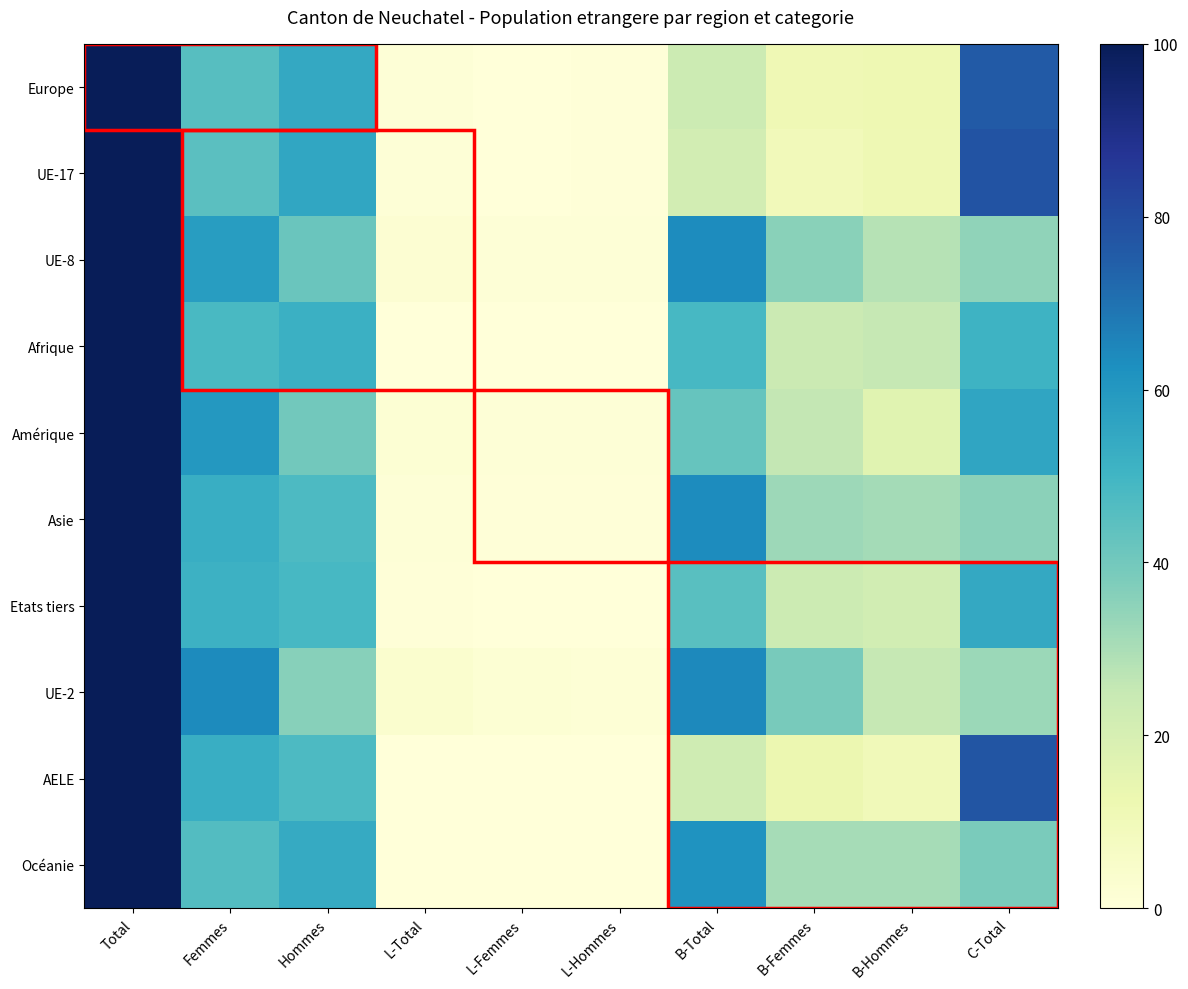

What is the total value across all series at C-Total?

533.6